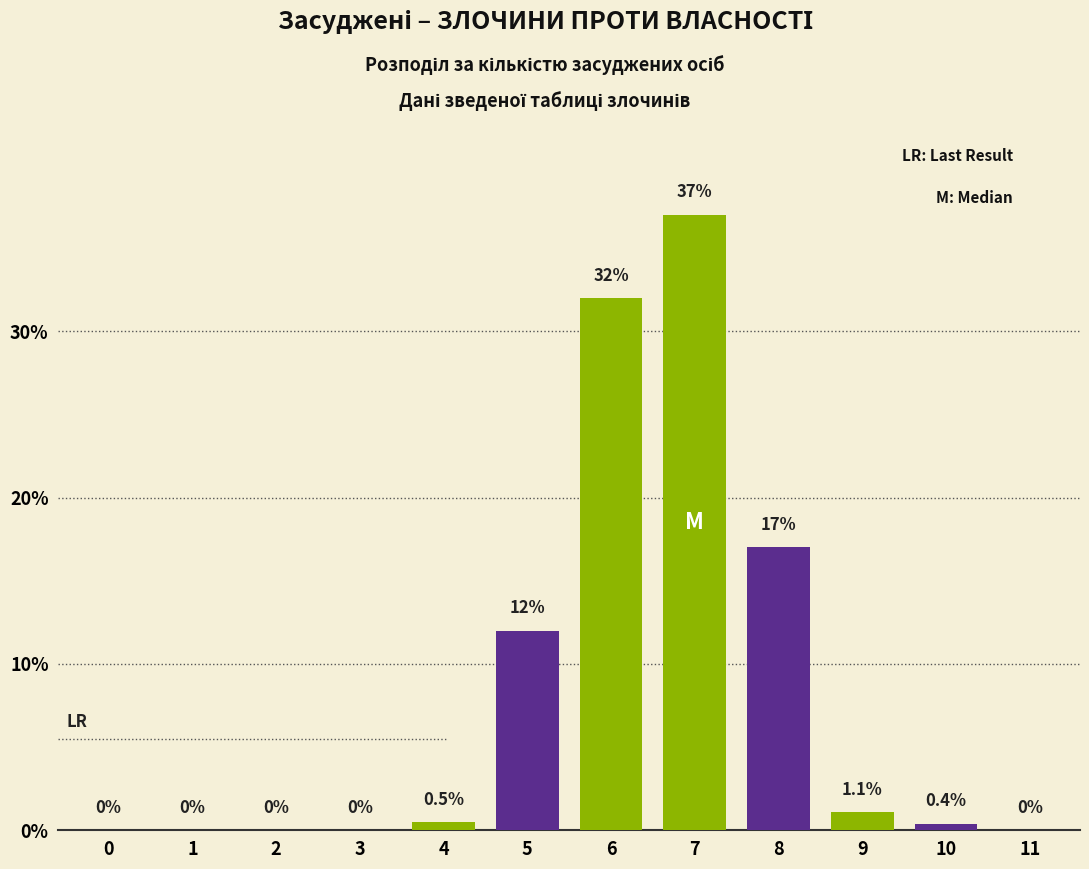

Reading left to right, what are all the values shown in this chart?

0=0.0	1=0.0	2=0.0	3=0.0	4=0.5	5=12.0	6=32.0	7=37.0	8=17.0	9=1.1	10=0.4	11=0.0